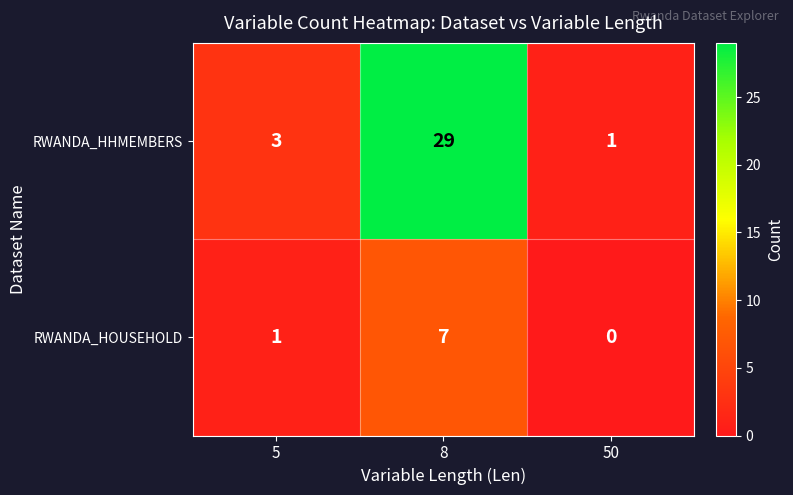

What is the difference between the maximum and minimum values in the RWANDA_HHMEMBERS series?

28